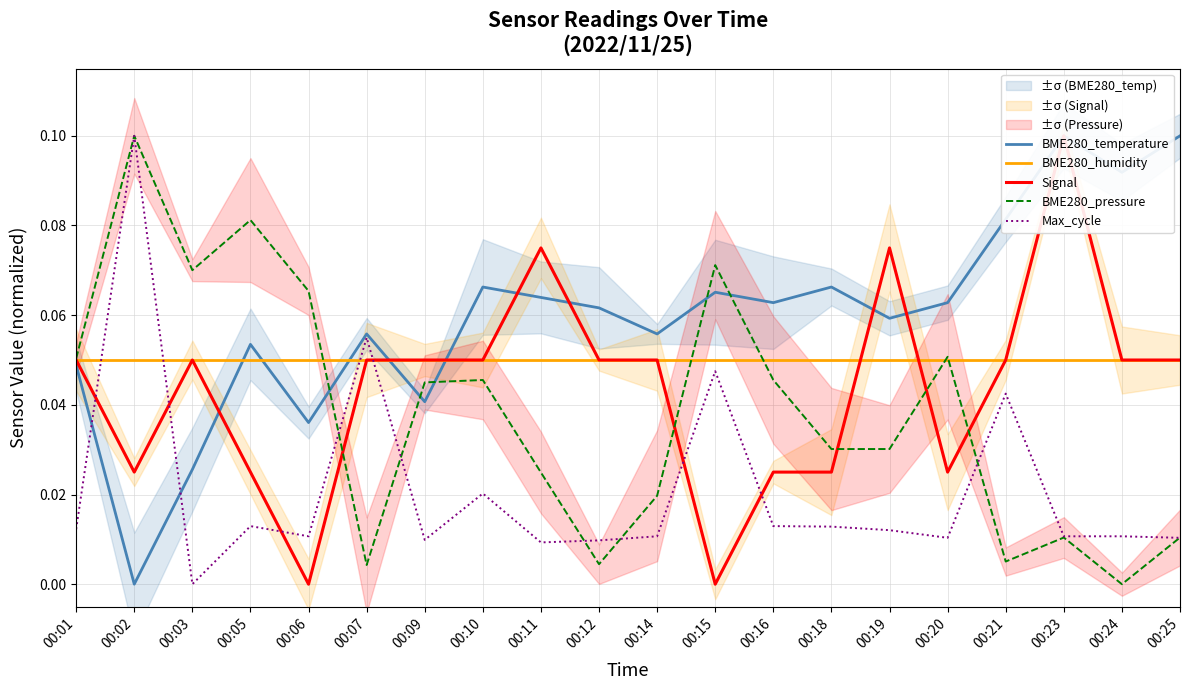

Reading left to right, list all the values displayed in this chart.

BME280_temperature: 0.0	0.0	0.0	0.1	0.0	0.1	0.0	0.1	0.1	0.1	0.1	0.1	0.1	0.1	0.1	0.1	0.1	0.1	0.1	0.1
BME280_humidity: 0.1	0.1	0.1	0.1	0.1	0.1	0.1	0.1	0.1	0.1	0.1	0.1	0.1	0.1	0.1	0.1	0.1	0.1	0.1	0.1
Signal: 0.1	0.0	0.1	0.0	0.0	0.1	0.1	0.1	0.1	0.1	0.1	0.0	0.0	0.0	0.1	0.0	0.1	0.1	0.1	0.1
BME280_pressure: 0.1	0.1	0.1	0.1	0.1	0.0	0.0	0.0	0.0	0.0	0.0	0.1	0.0	0.0	0.0	0.1	0.0	0.0	0.0	0.0
Max_cycle: 0.0	0.1	0.0	0.0	0.0	0.1	0.0	0.0	0.0	0.0	0.0	0.0	0.0	0.0	0.0	0.0	0.0	0.0	0.0	0.0